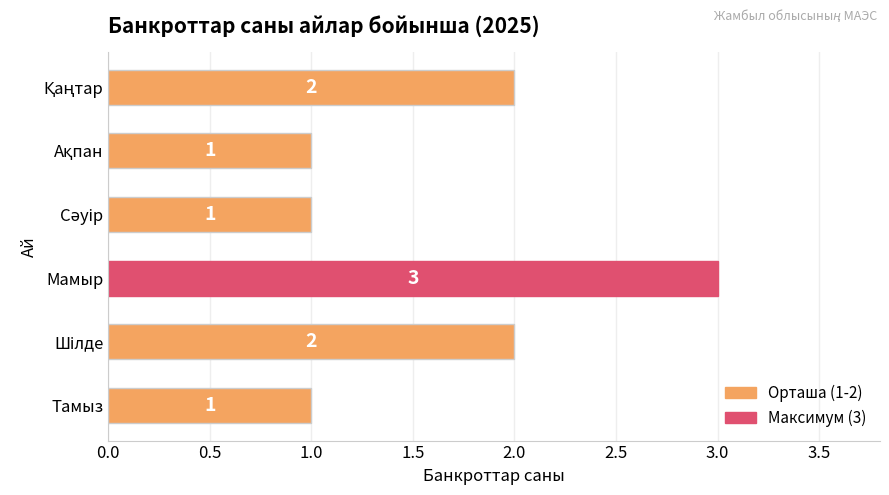

What is the value of the 3rd bar from the top?

1